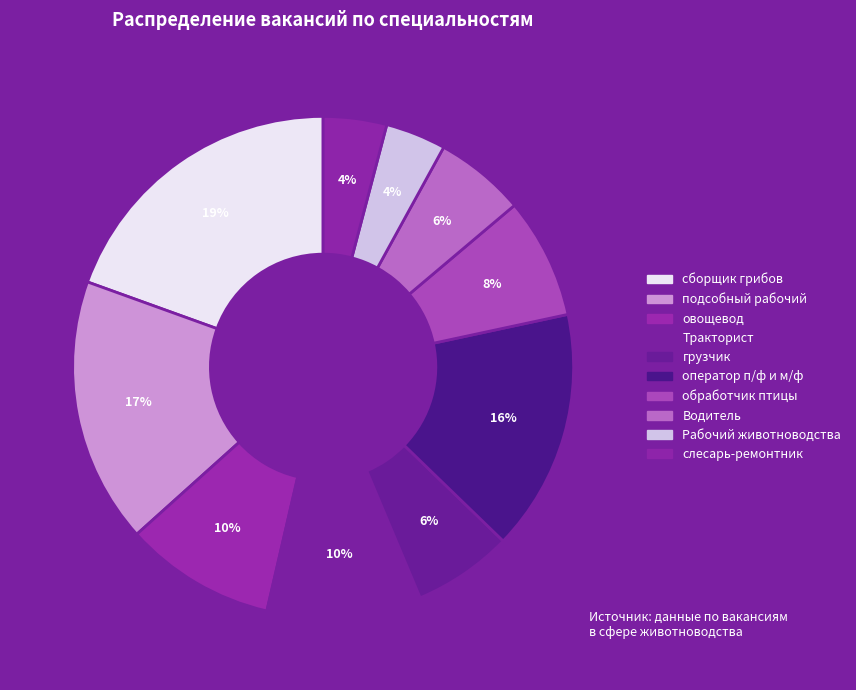

What percentage is the подсобный рабочий slice, to the nearest percent?

17%